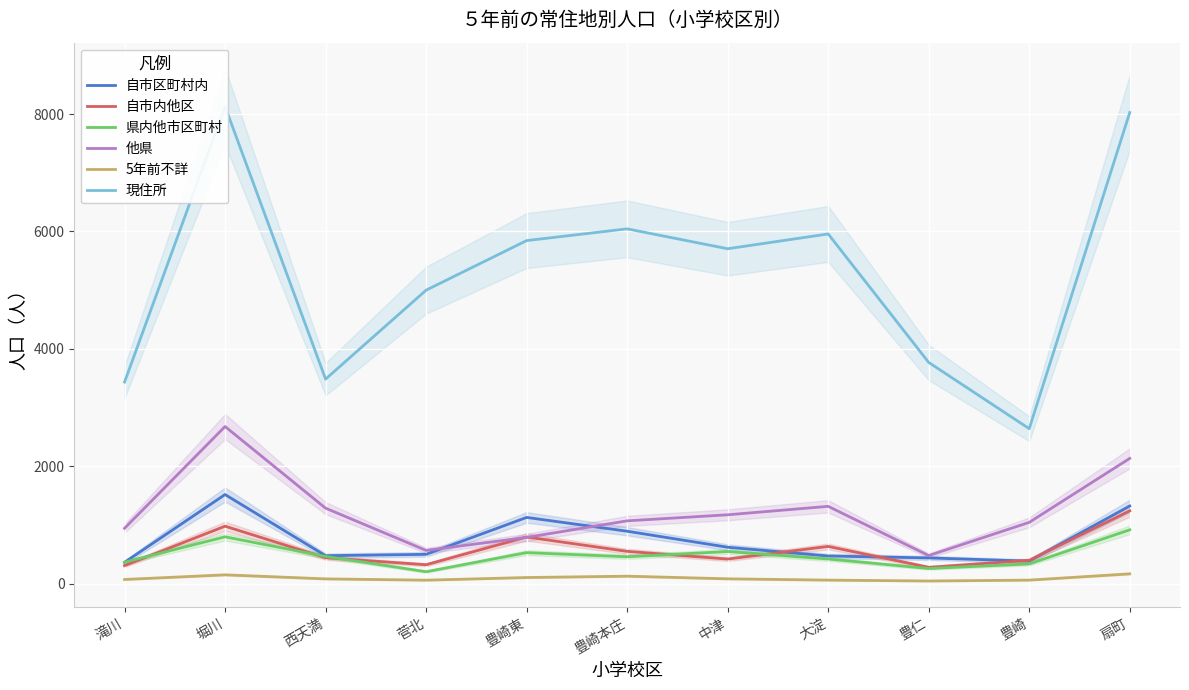

True or false: 5年前不詳 and 県内他市区町村 intersect in this chart.

False